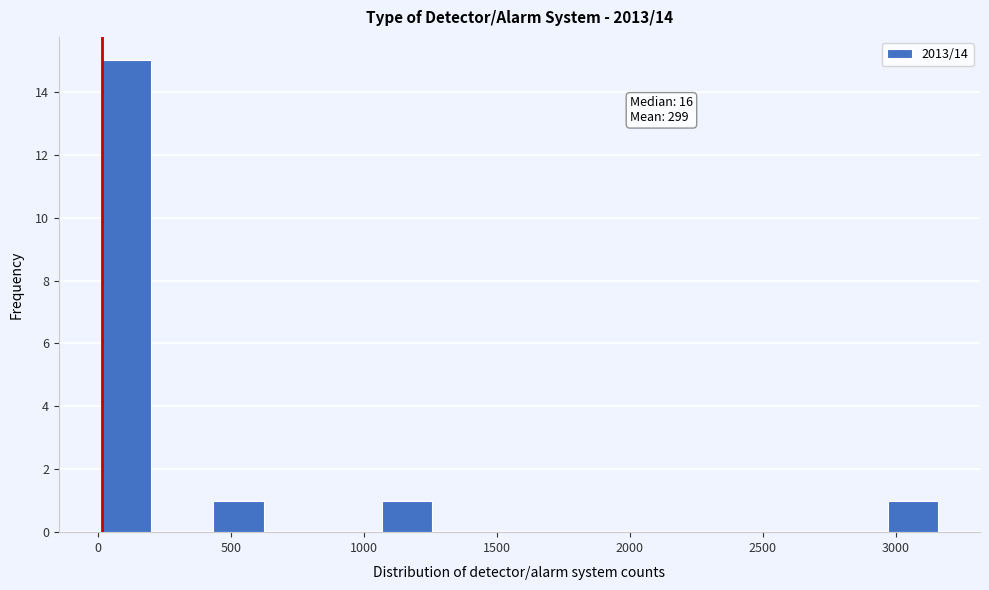

Which range on the x-axis has the tallest bar?

0 to 200